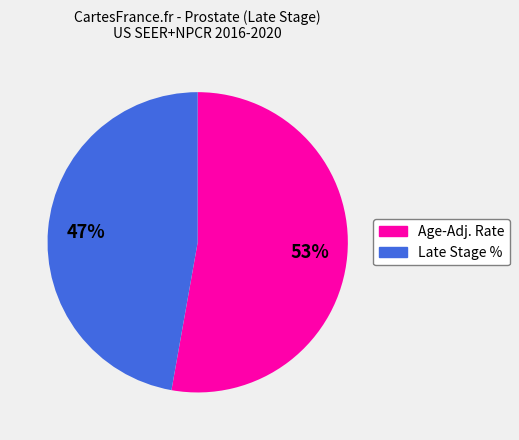

To the nearest percent, what is the average slice percentage?

50%